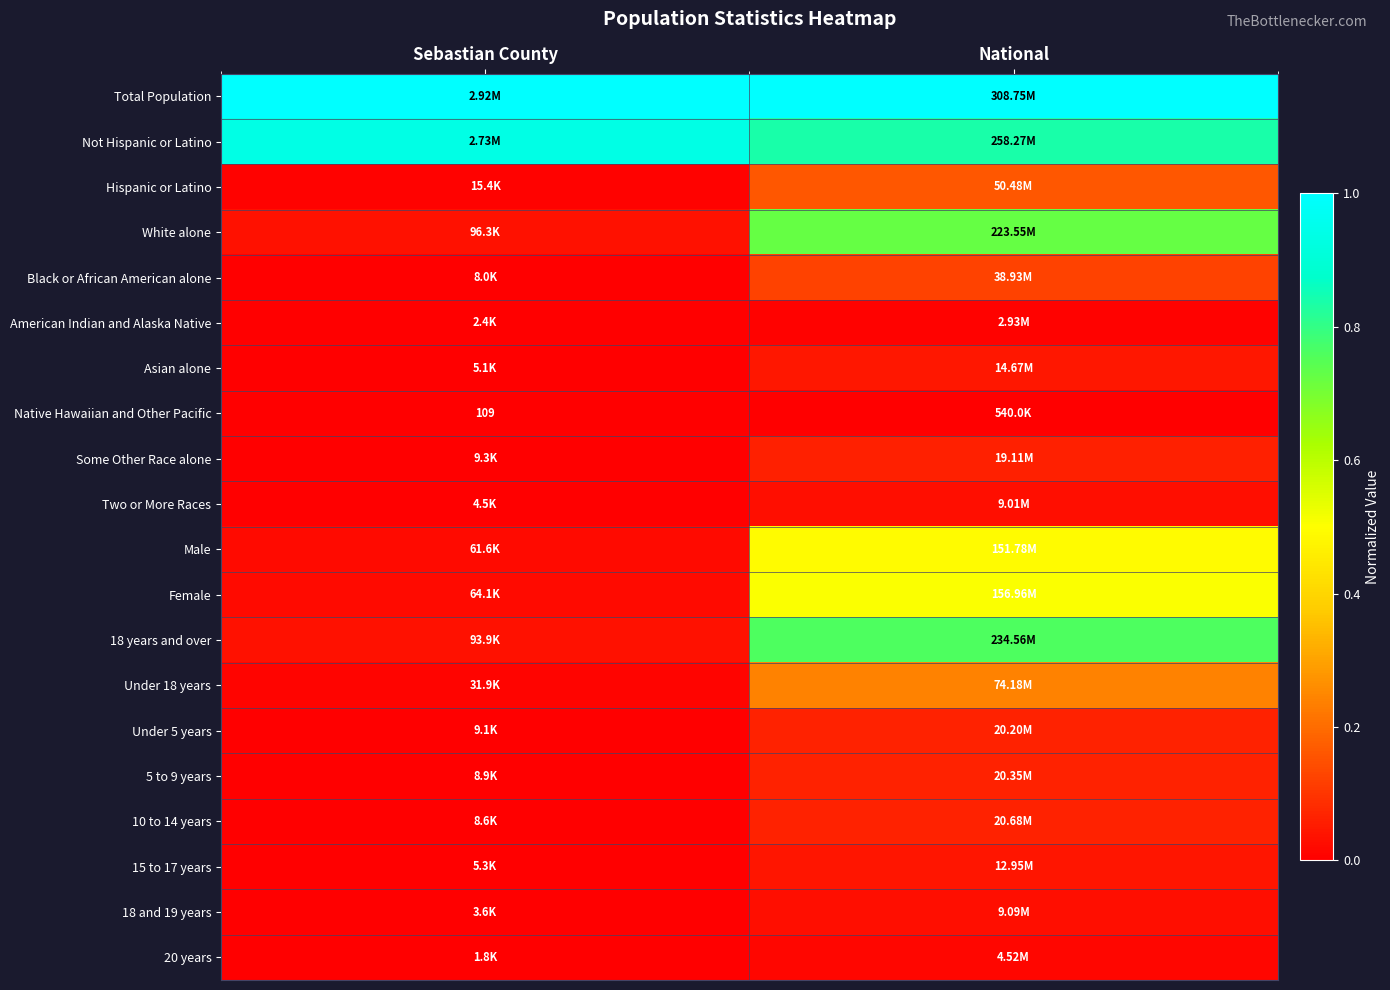

At Sebastian County, list the series in order from smallest to largest.

Native Hawaiian and Other Pacific, 20 years, American Indian and Alaska Native, 18 and 19 years, Two or More Races, Asian alone, 15 to 17 years, Black or African American alone, 10 to 14 years, 5 to 9 years, Under 5 years, Some Other Race alone, Hispanic or Latino, Under 18 years, Male, Female, 18 years and over, White alone, Not Hispanic or Latino, Total Population